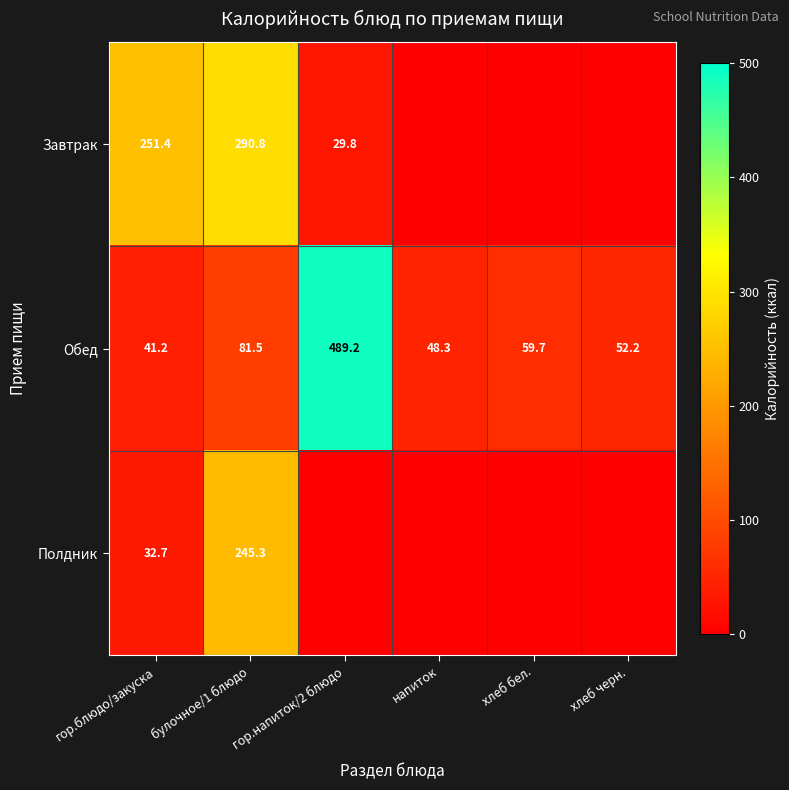

Between гор.блюдо/закуска and булочное/1 блюдо, which is larger?

булочное/1 блюдо